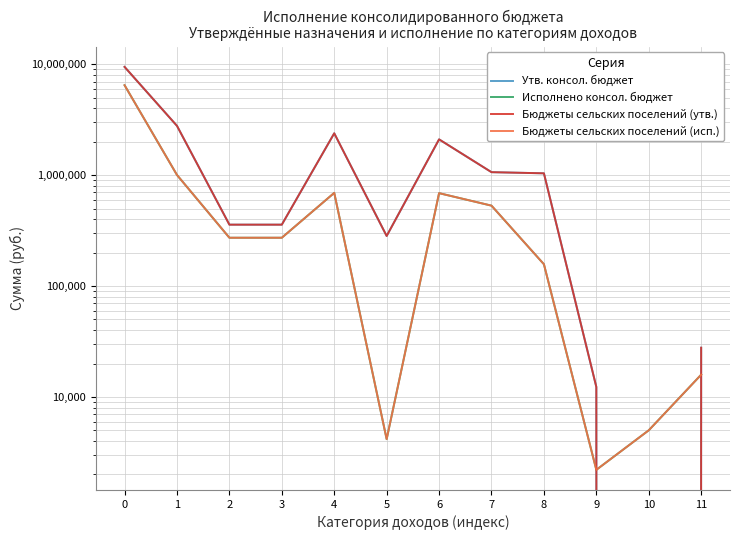

Rank the series at 1 from lowest to highest value.

Исполнено консол. бюджет, Бюджеты сельских поселений (исп.), Утв. консол. бюджет, Бюджеты сельских поселений (утв.)